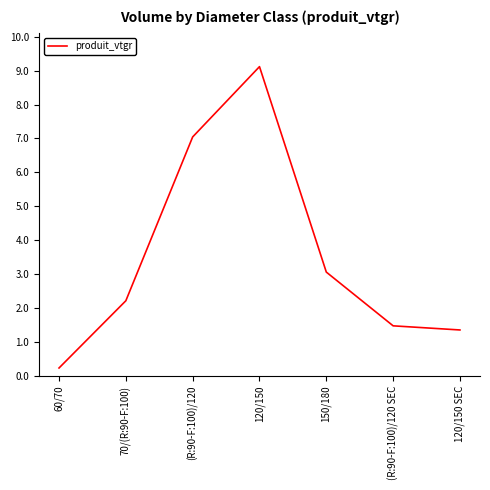

Reading left to right, transcribe all the data shown in this chart.

60/70=0.2	70/(R:90-F:100)=2.2	(R:90-F:100)/120=7.0	120/150=9.1	150/180=3.1	(R:90-F:100)/120 SEC=1.5	120/150 SEC=1.4